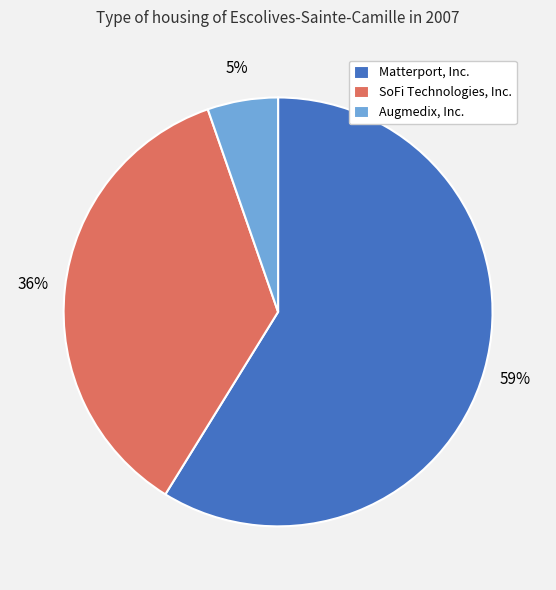

What is the largest slice in the pie chart?

Matterport, Inc.